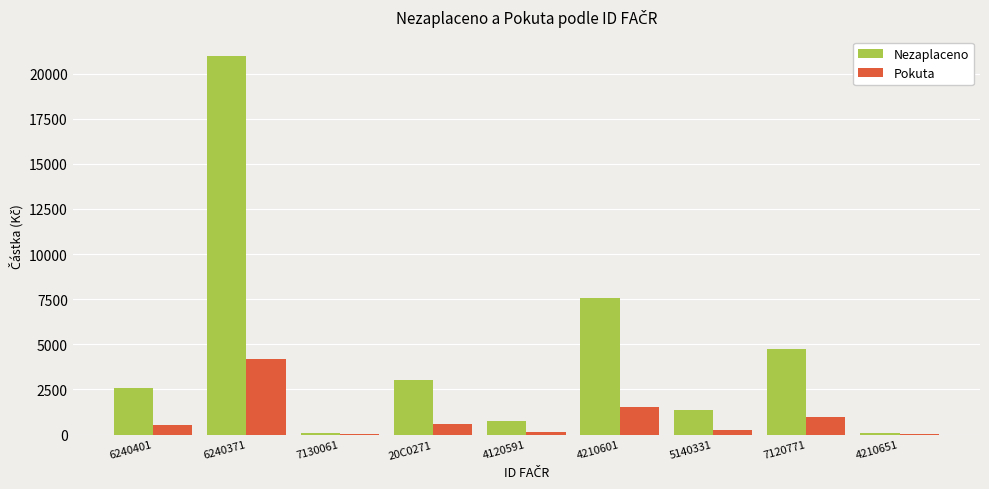

What is the spread (max minus min) of values at 7130061?

80.0